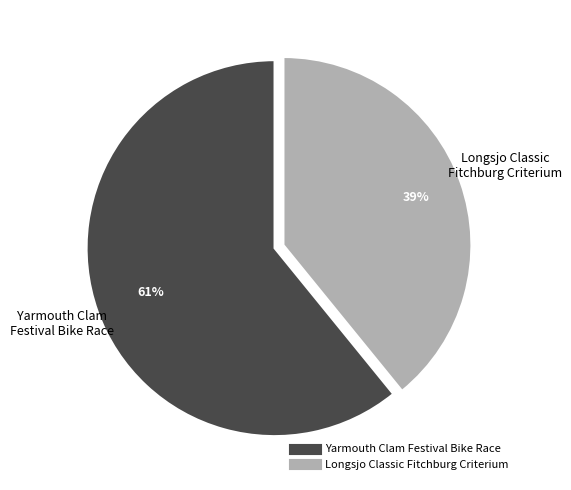

To the nearest percent, what is the difference between the Yarmouth Clam Festival Bike Race and Longsjo Classic Fitchburg Criterium slice percentages?

22%